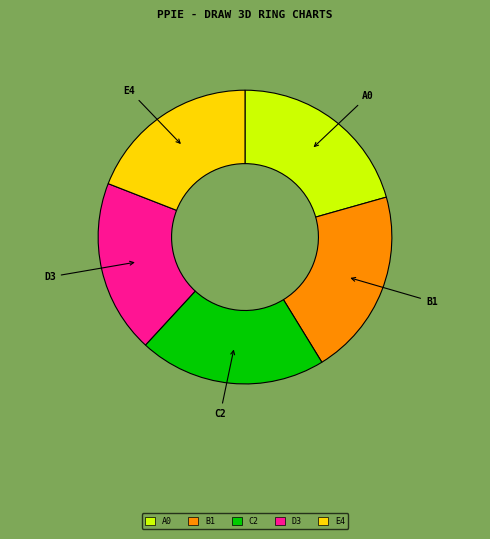

Is there any slice that represents more than half of the pie?

No